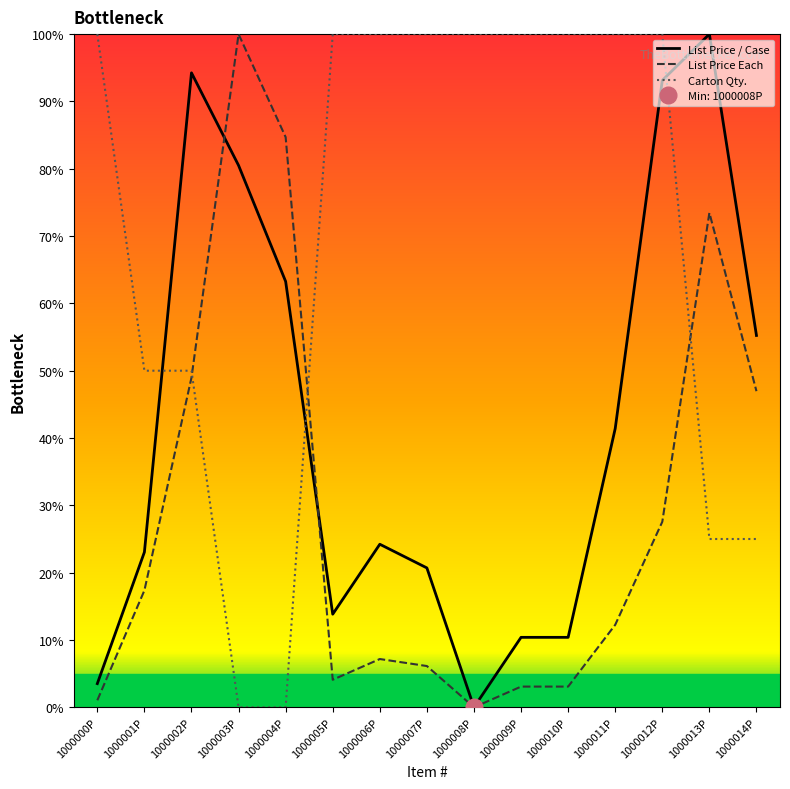

What are all the series names shown in the legend?

List Price / Case, List Price Each, Carton Qty.